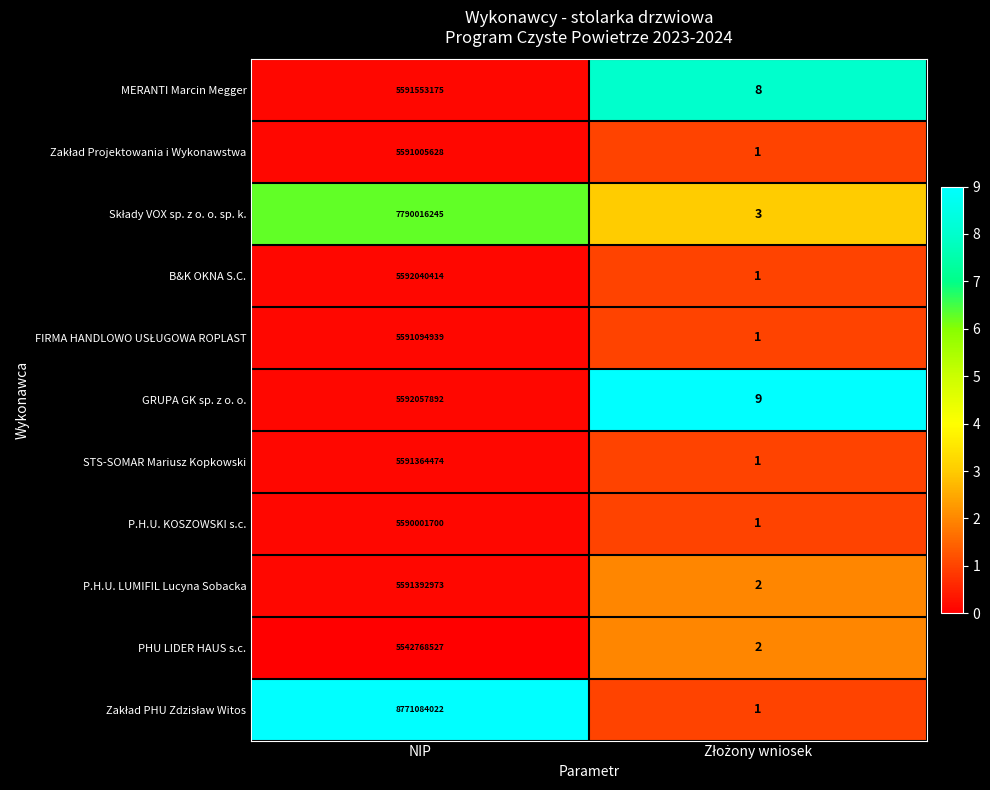

The value of P.H.U. LUMIFIL Lucyna Sobacka at NIP is 5591392973. True or false?

True